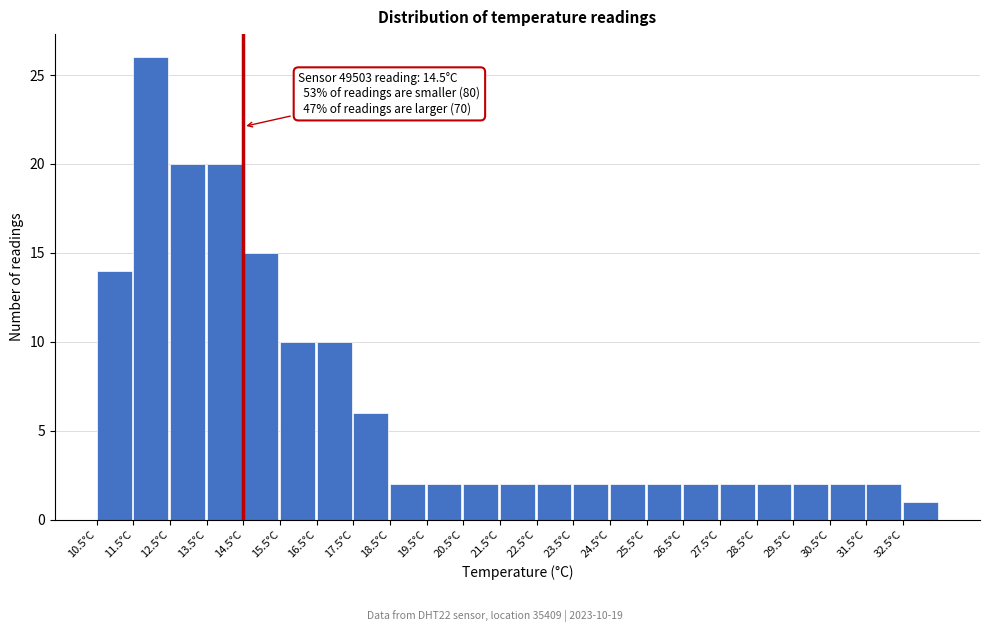

Over which range of the x-axis is the bar tallest?

11.5 to 12.5